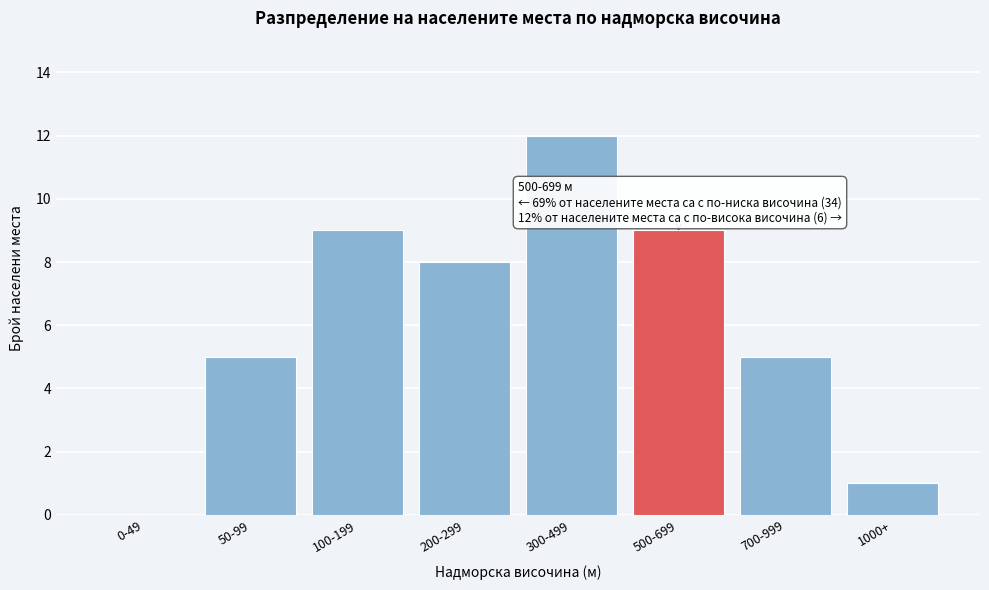

Reading left to right, list all the values displayed in this chart.

0-49=0	50-99=5	100-199=9	200-299=8	300-499=12	500-699=9	700-999=5	1000+=1